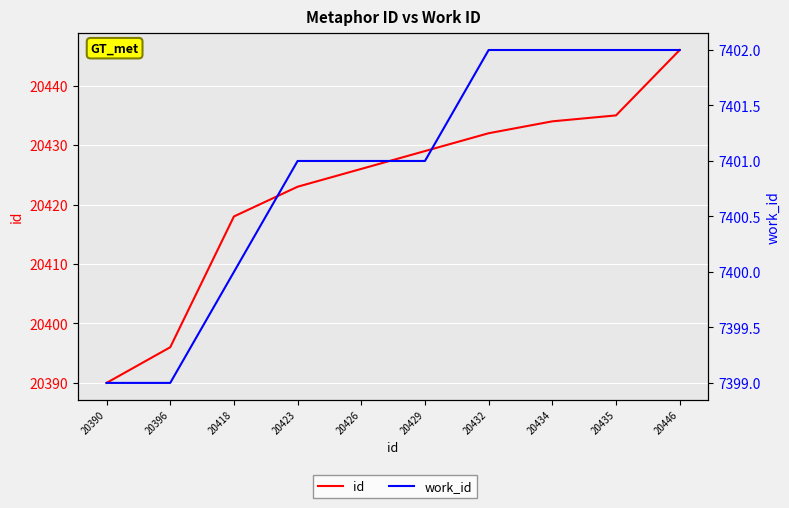

At which label does work_id reach its minimum?

20390